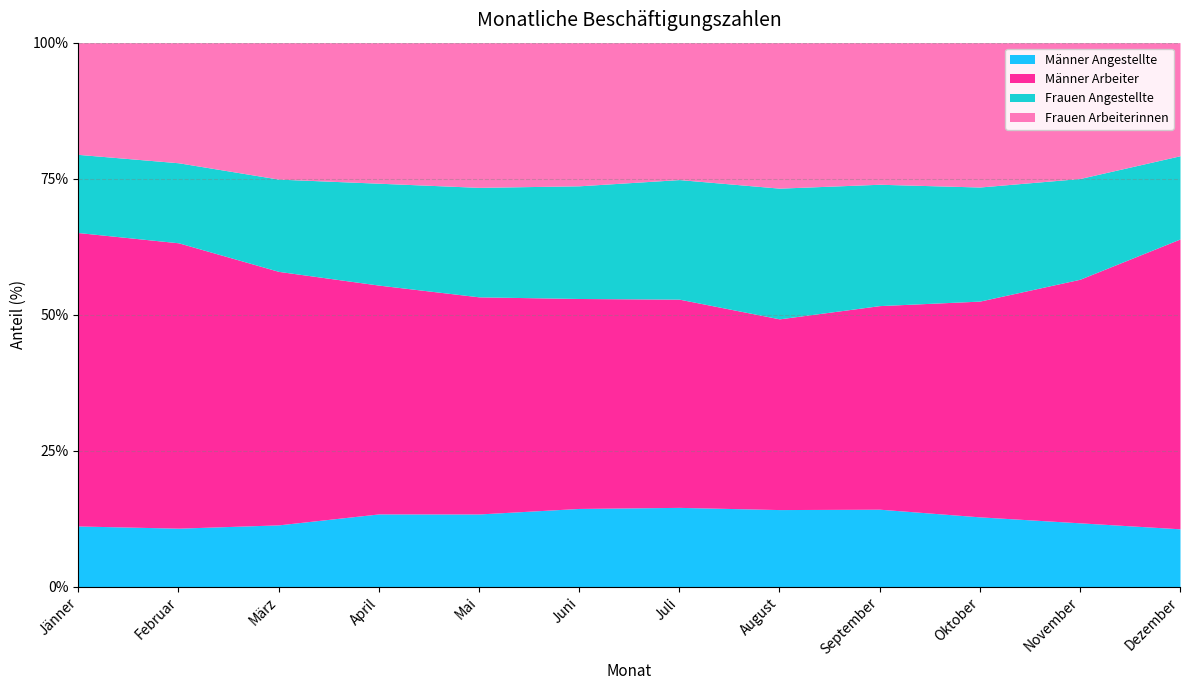

Reading right to left, extract all data points from this chart.

Männer Angestellte: 462	366	365	414	428	444	437	434	486	462	494	527
Männer Arbeiter: 2312	1395	1127	1087	1058	1165	1172	1295	1527	1893	2407	2545
Frauen Angestellte: 664	577	596	648	725	669	629	653	680	689	675	678
Frauen Arbeiterinnen: 902	778	754	756	807	766	799	863	938	1019	1013	969